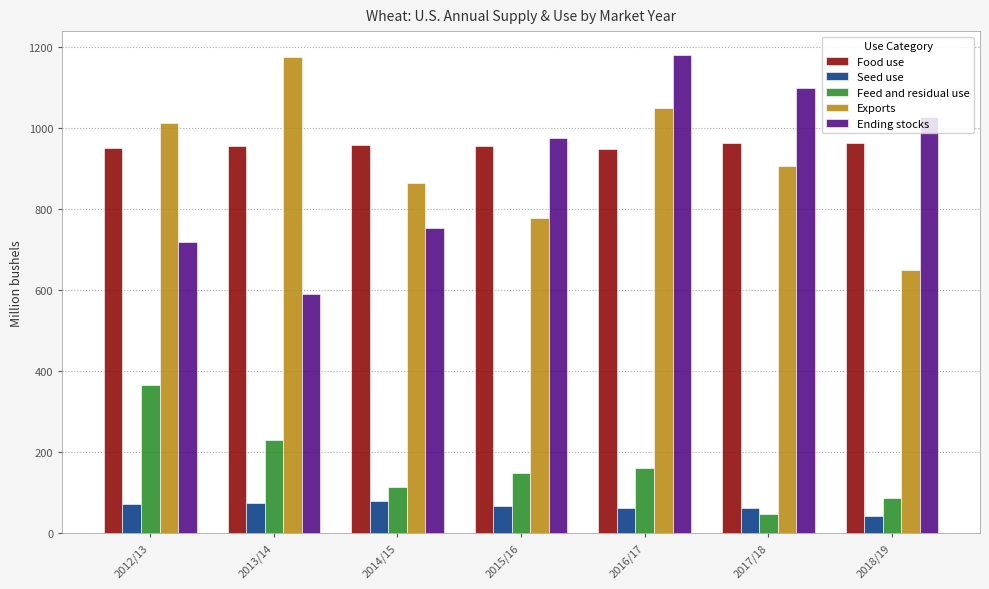

At 2016/17, list the series in order from smallest to largest.

Seed use, Feed and residual use, Food use, Exports, Ending stocks